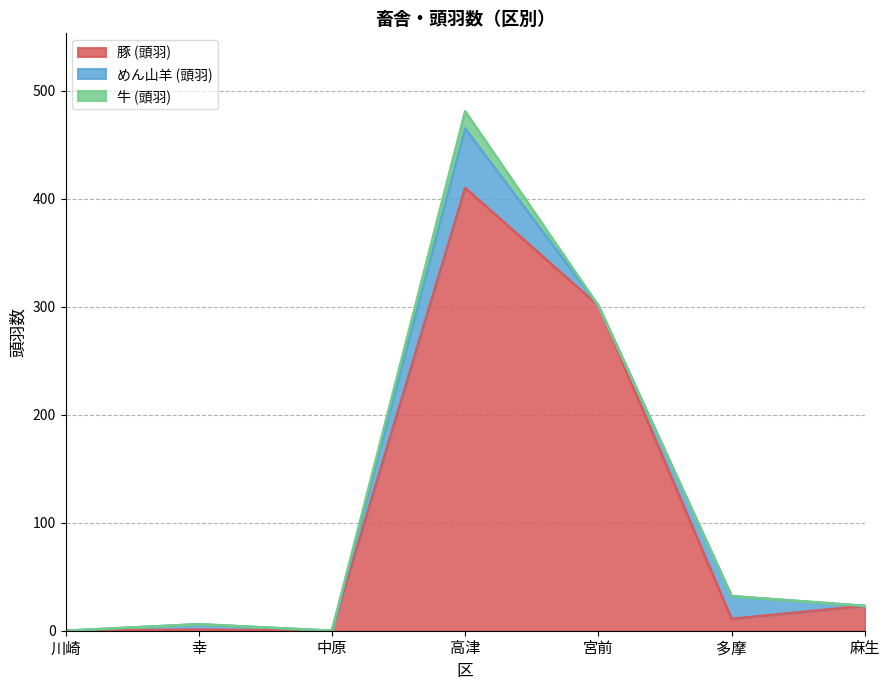

The value of 牛 (頭羽) at 多摩 is 9. True or false?

False